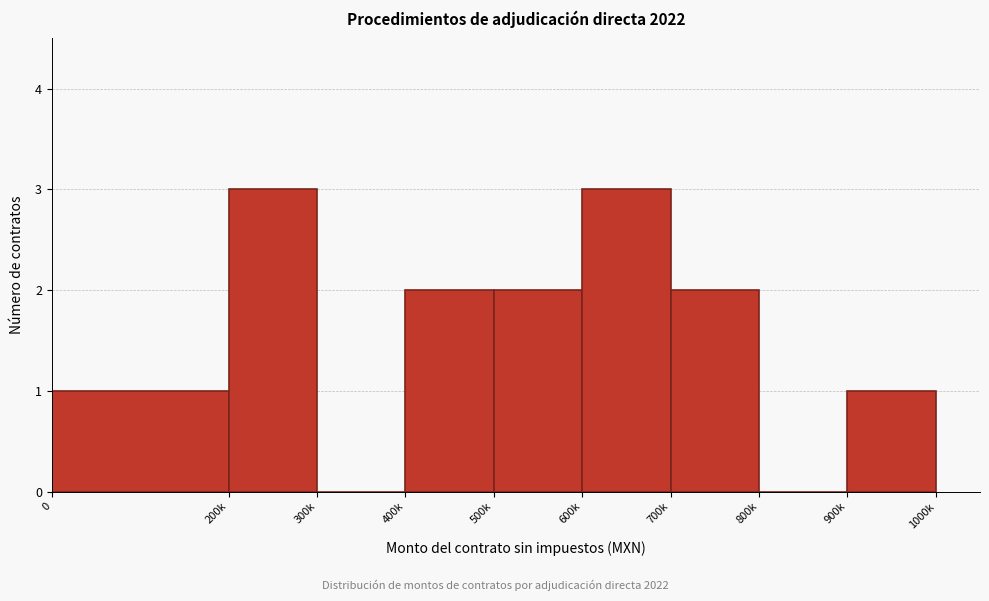

Reading left to right, extract all data points from this chart.

0=1	200k=3	300k=0	400k=2	500k=2	600k=3	700k=2	800k=0	900k=1